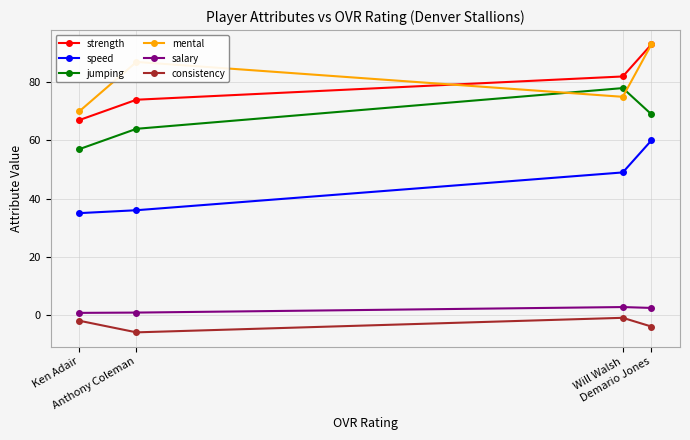

Is it true that mental equals 47.3 at Will Walsh?

False